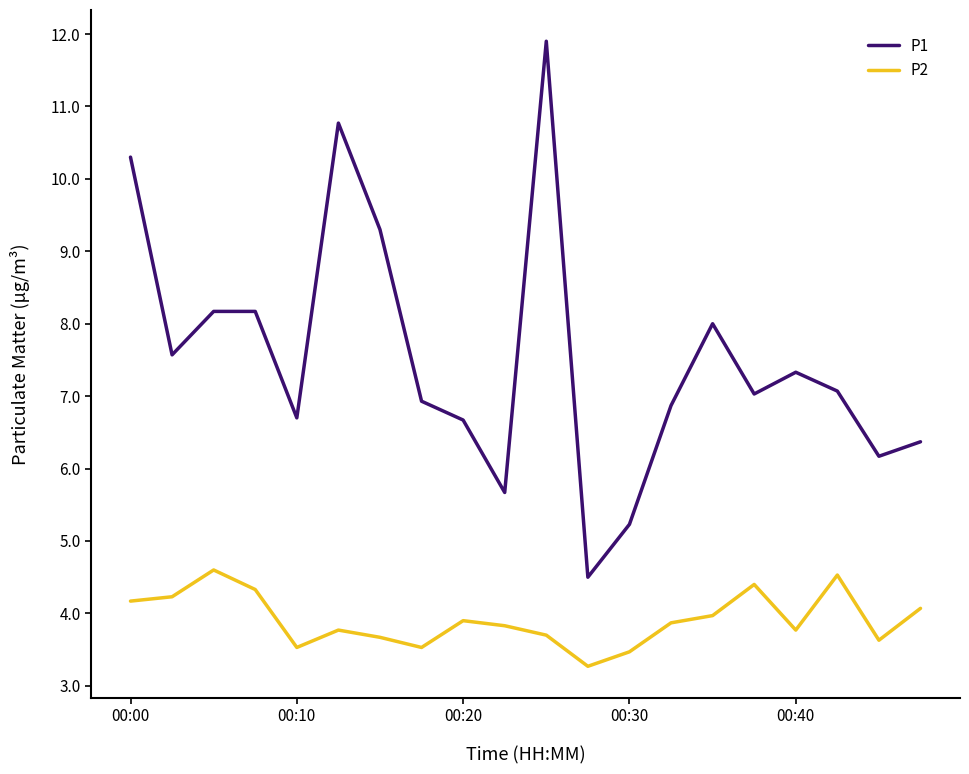

What is the difference between the maximum and minimum values in the P1 series?

7.4